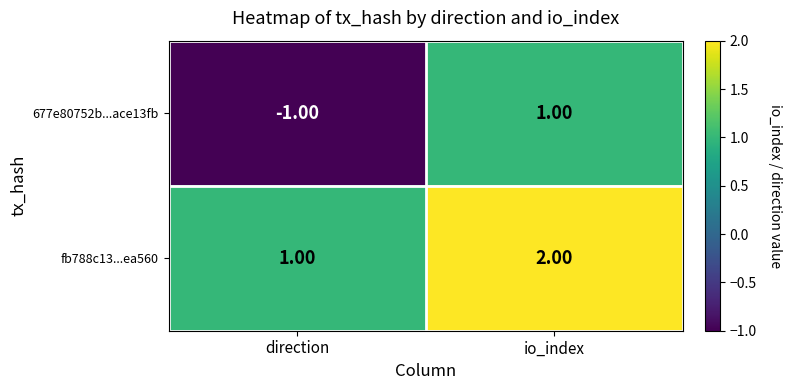

What is the sum of all fb788c13...ea560 values?

3